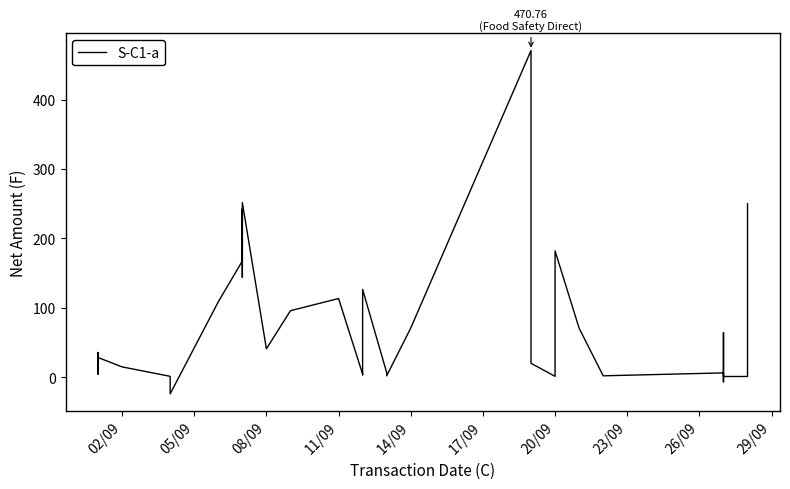

The value at 10 is 113.2. True or false?

False